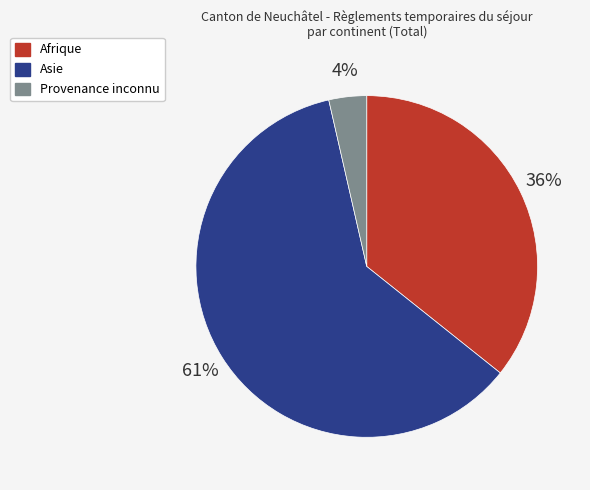

Count the number of slices in the pie.

3